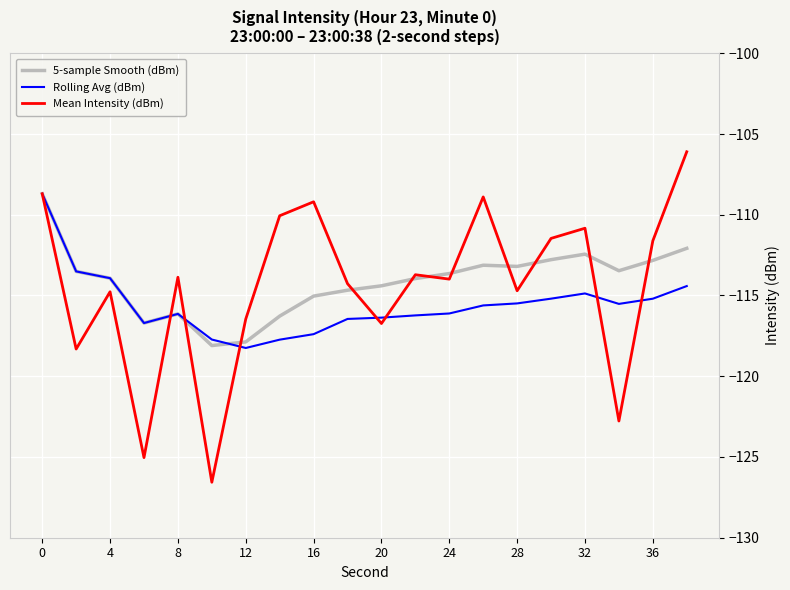

How many values in the 5-sample Smooth (dBm) series are below -113?

15